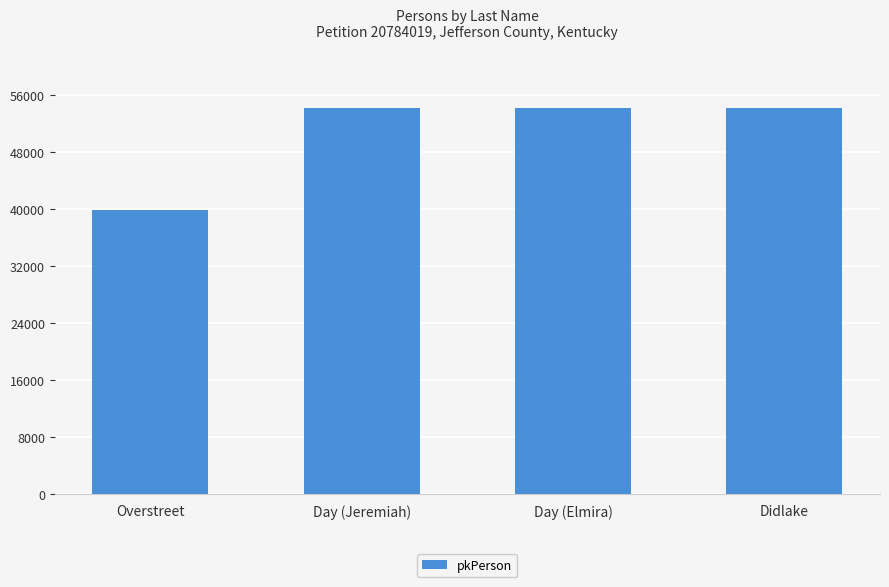

How many data points does each series have?

4